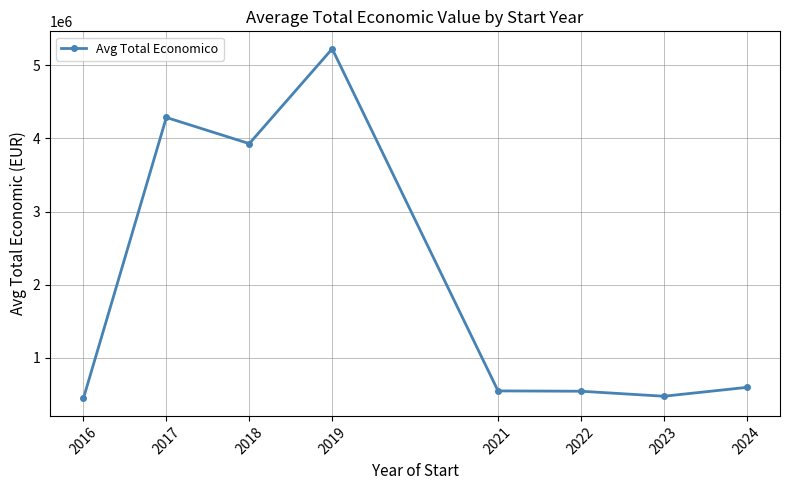

At which category does the data reach its first local peak?

2017